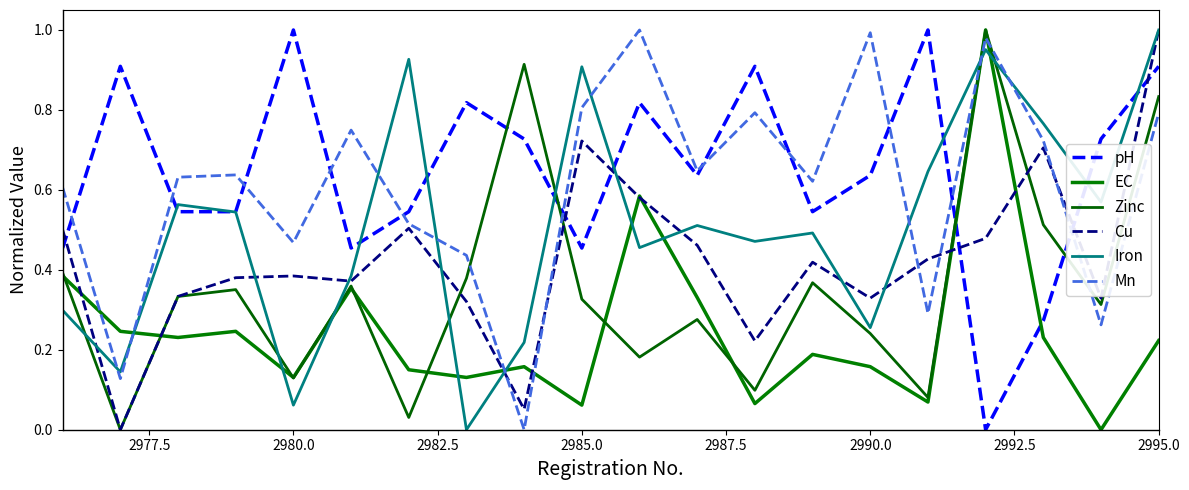

How many interior local valleys does the Mn series have?

7